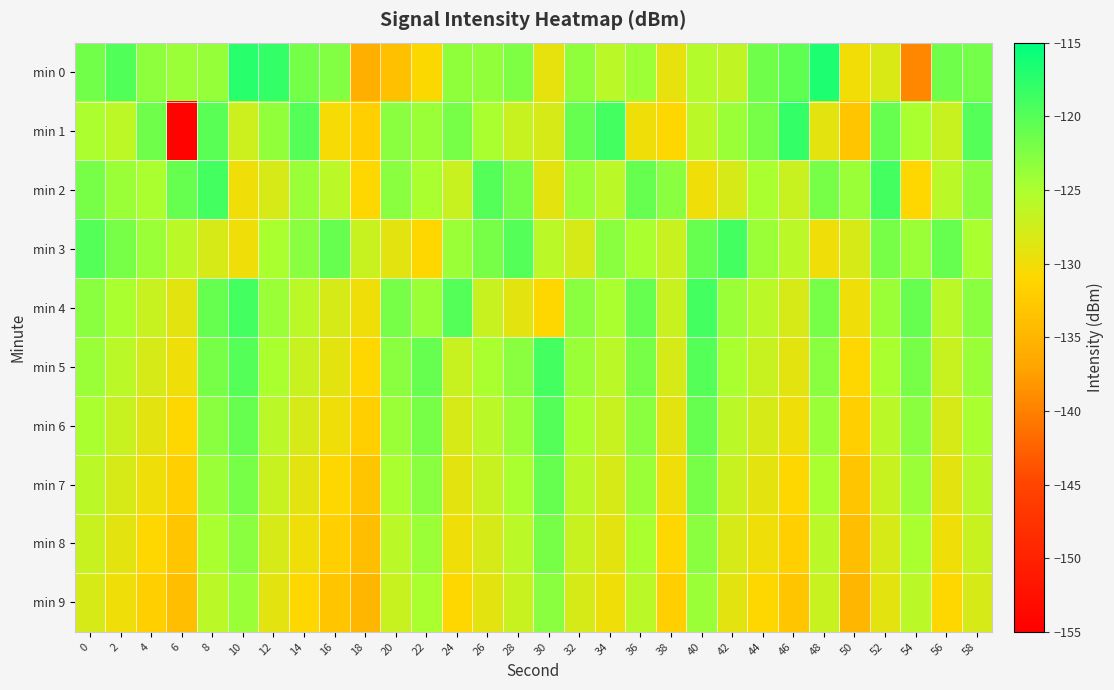

At how many categories does at least one series exceed -131?

30